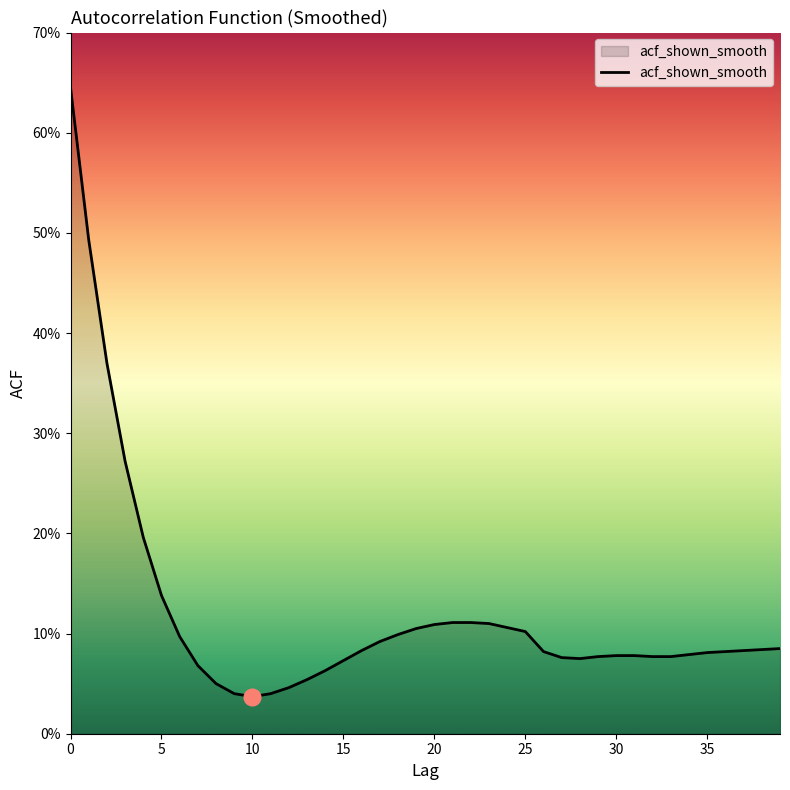

At which category does the data reach its first local valley?

10